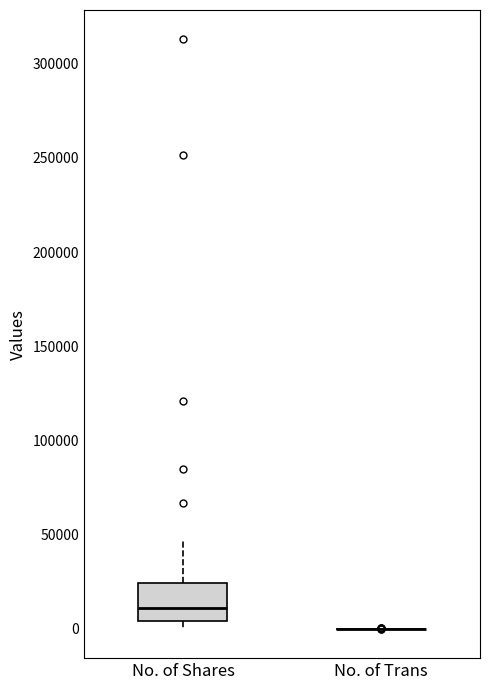

Where is the upper edge of the box for No. of Shares on the y-axis? The values are not printed on the chart, so give them approximately, as read against the axis.

25000